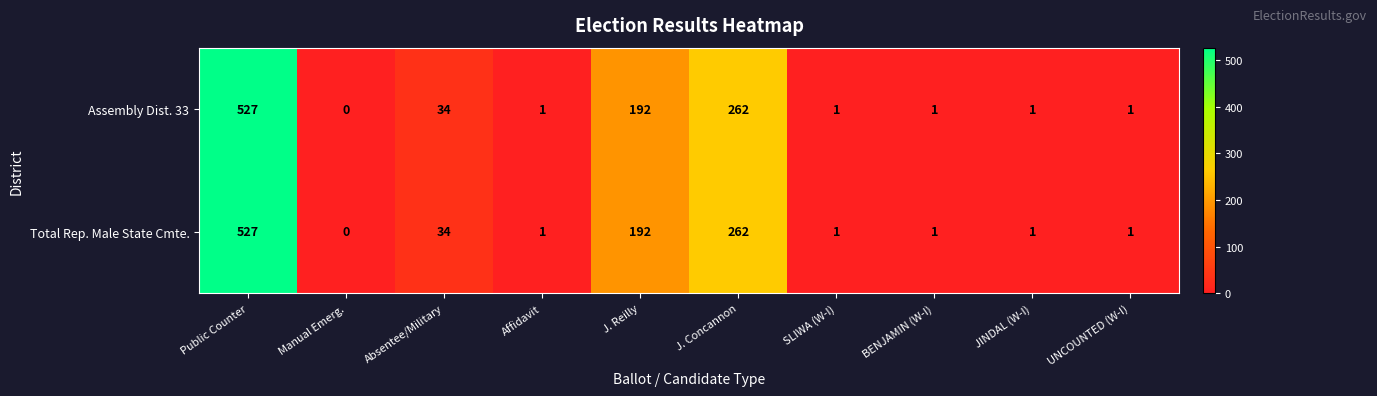

What is the difference between the maximum and minimum values in the Assembly Dist. 33 series?

527